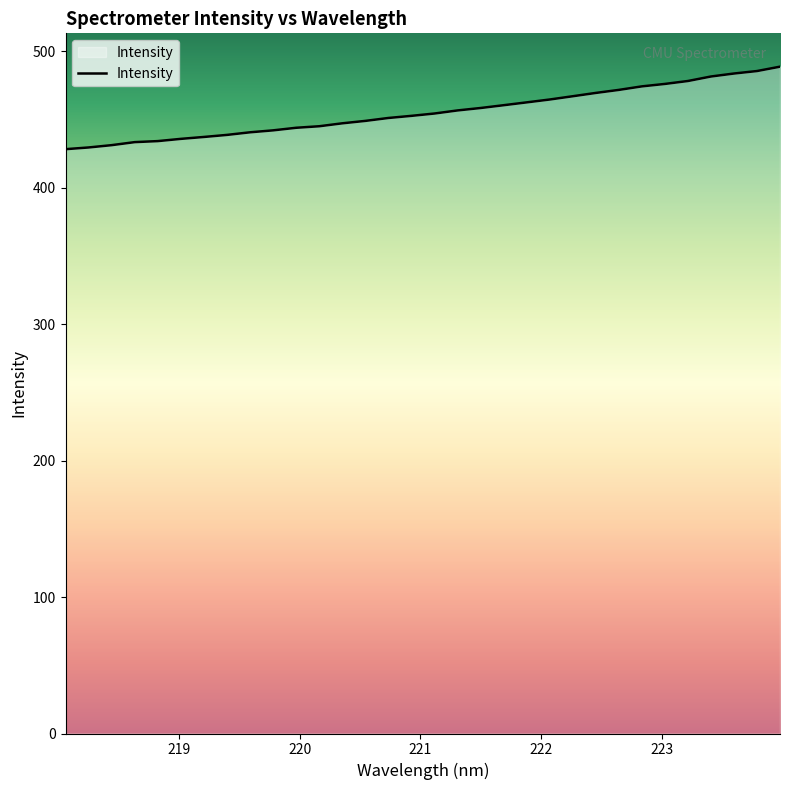

What is the smallest value displayed?

428.2